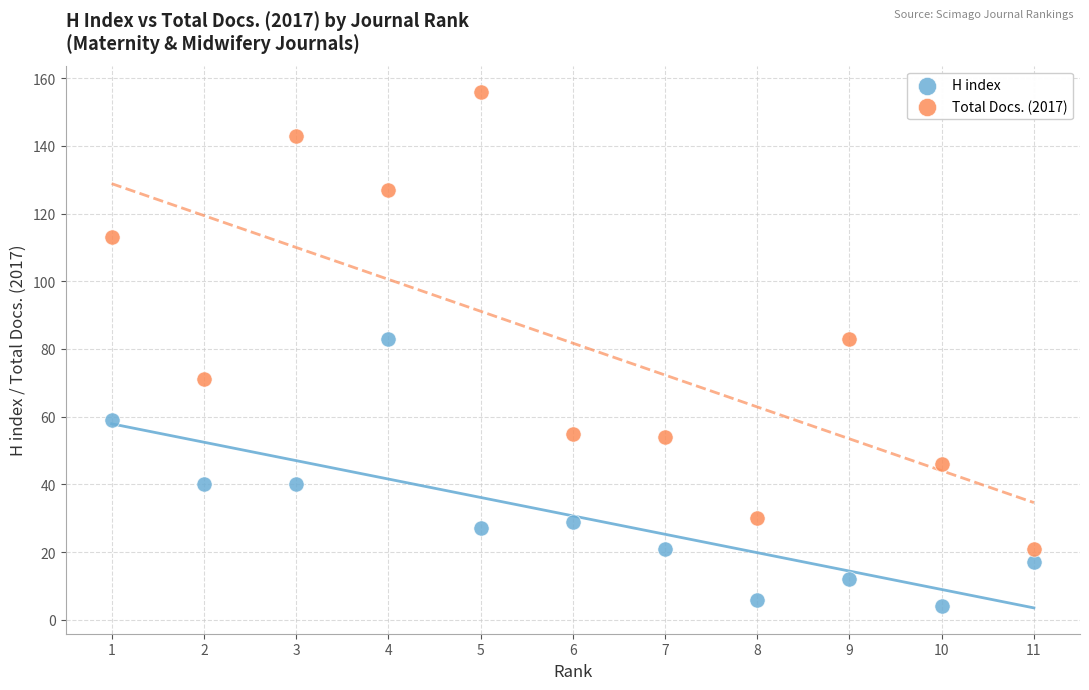

Which series contains the lowest Y value?

H index